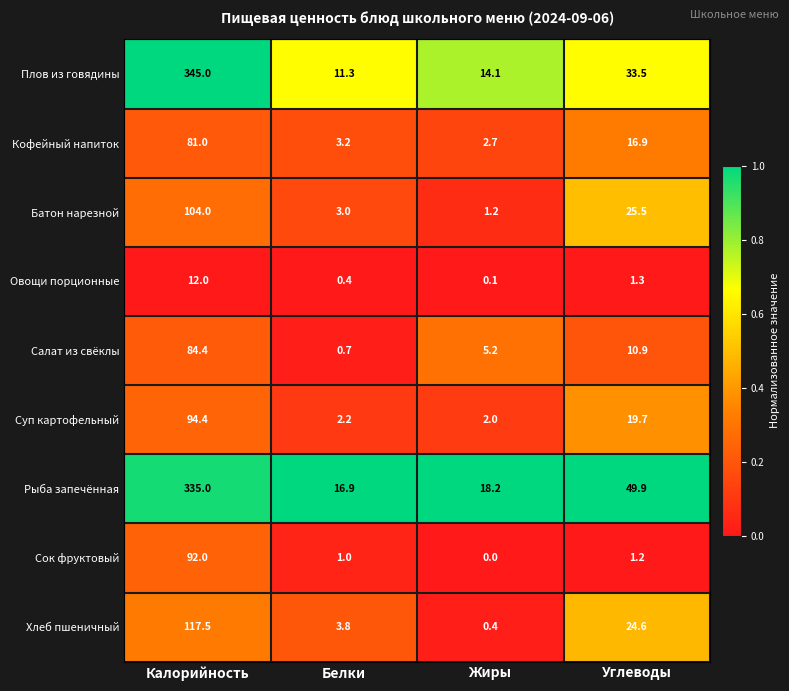

What is the difference between the highest and lowest values at Углеводы?

48.7